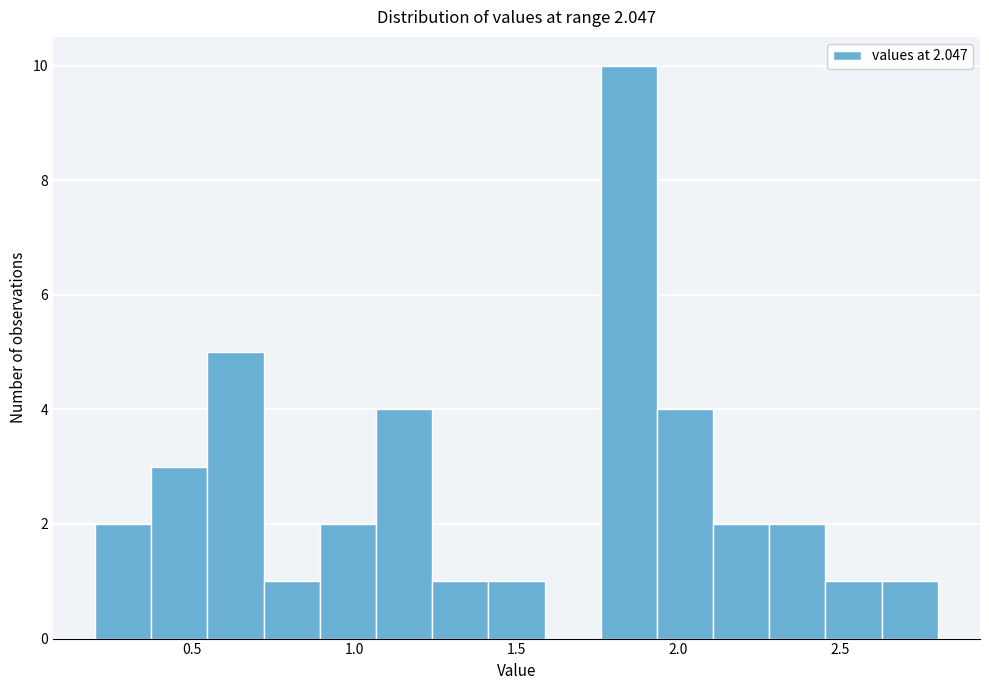

Around what value on the x-axis is the tallest bar? Give the approximate position of its centre, as read against the axis.

1.85